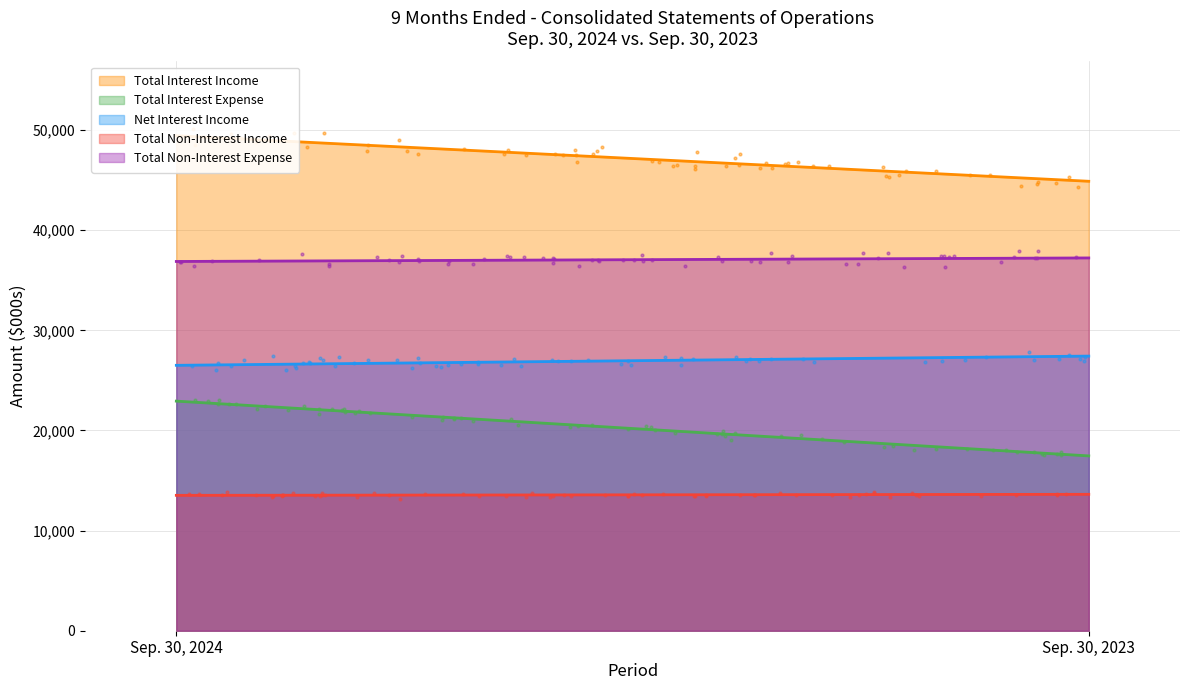

What are all the series names shown in the legend?

Total Interest Income, Total Interest Expense, Net Interest Income, Total Non-Interest Income, Total Non-Interest Expense